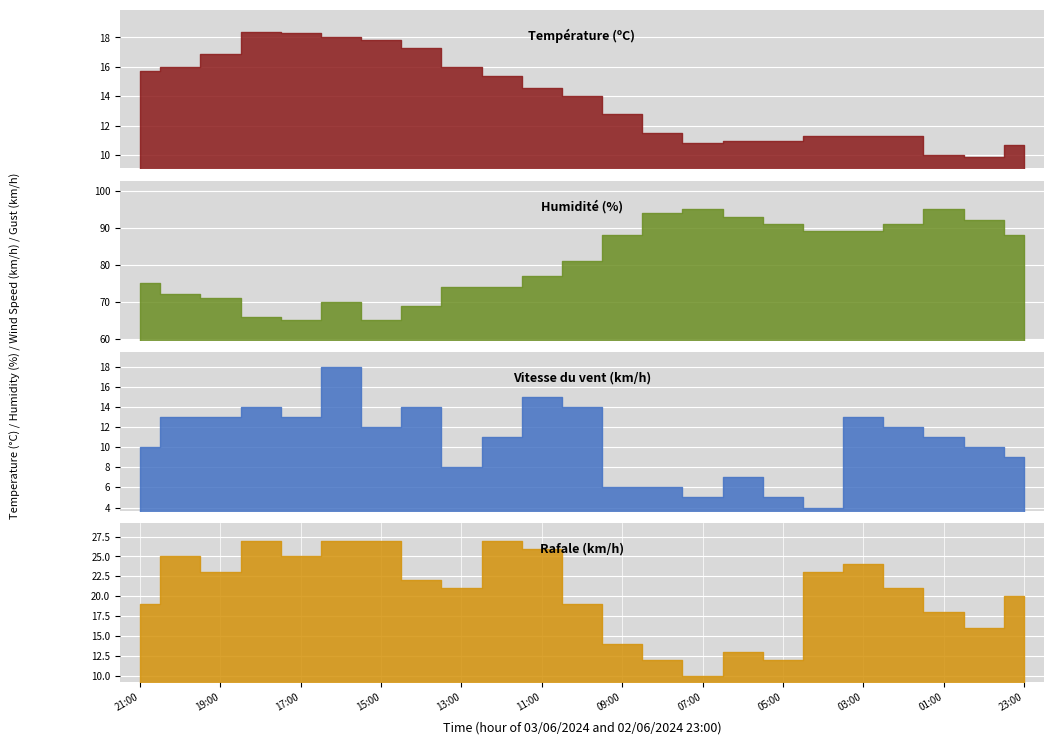

Which series has the largest range (max minus min)?

Humidité (%)